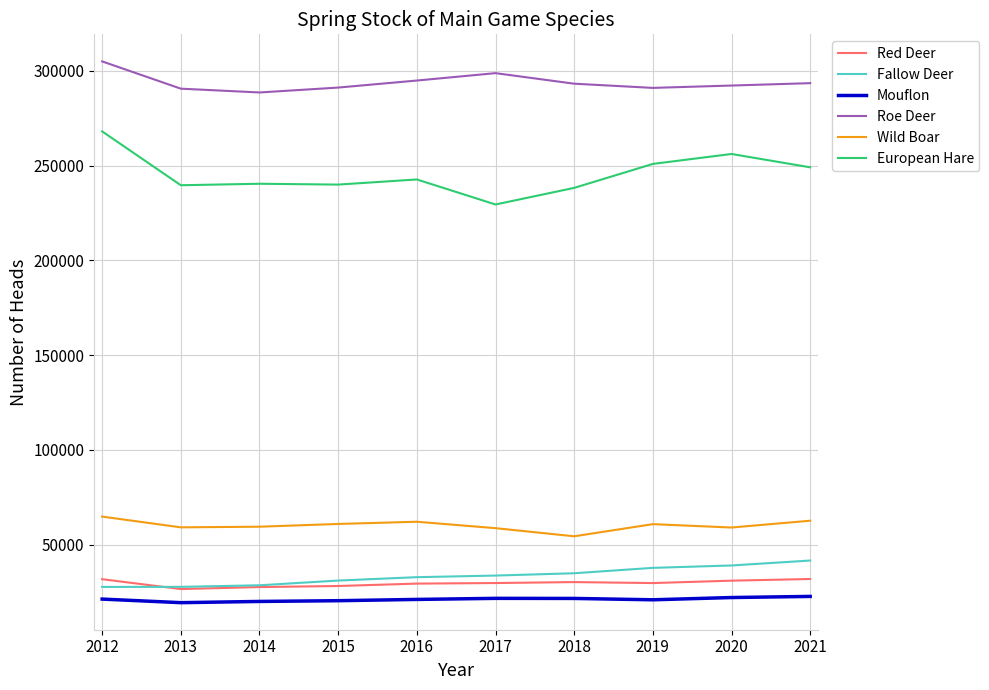

At how many categories does at least one series exceed 150474?

10